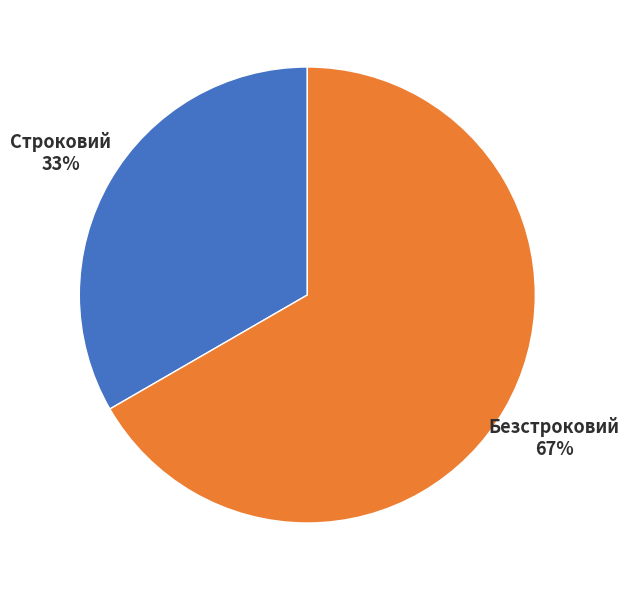

Count the number of slices in the pie.

2